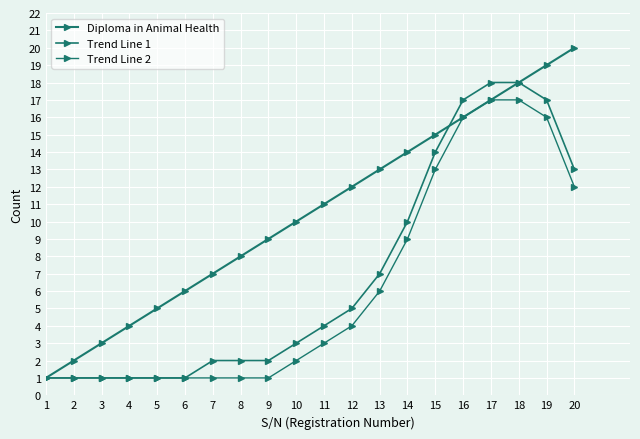

How many categories are shown in the chart?

20